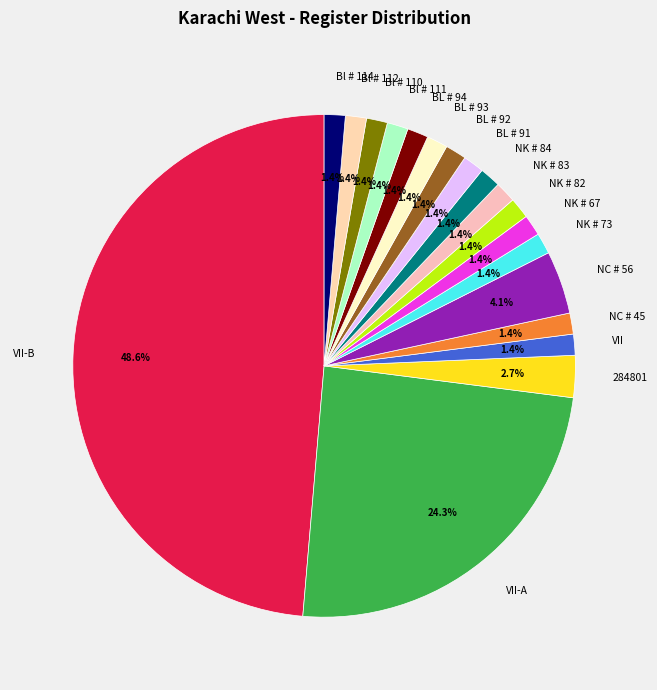

Does NC # 45 account for over 50% of the chart?

No